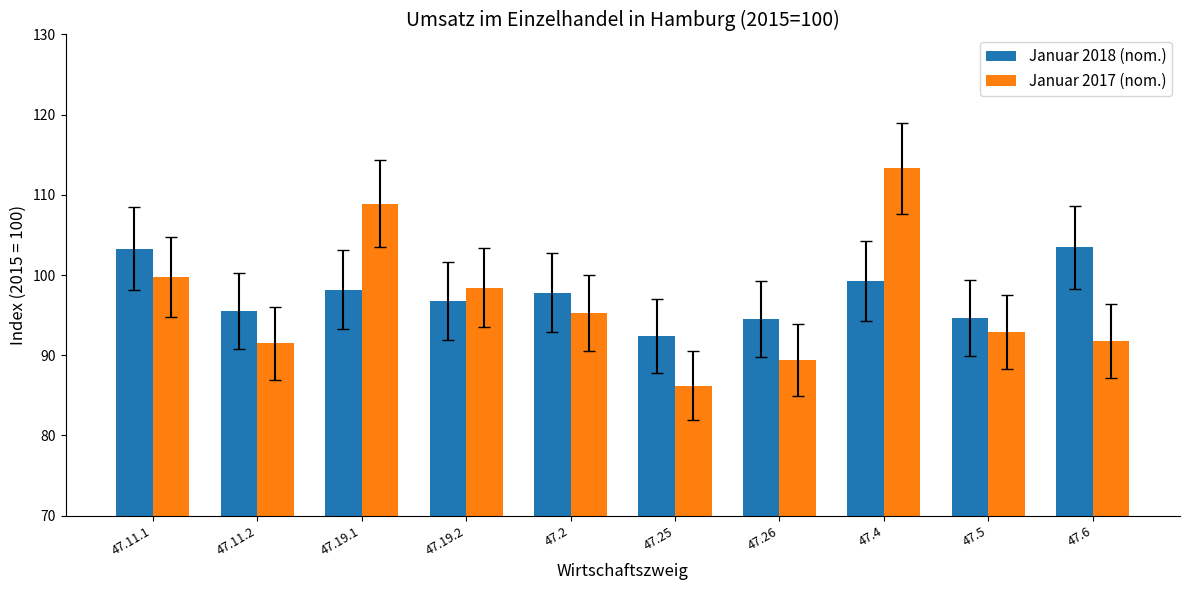

Does the chart contain any negative values?

No